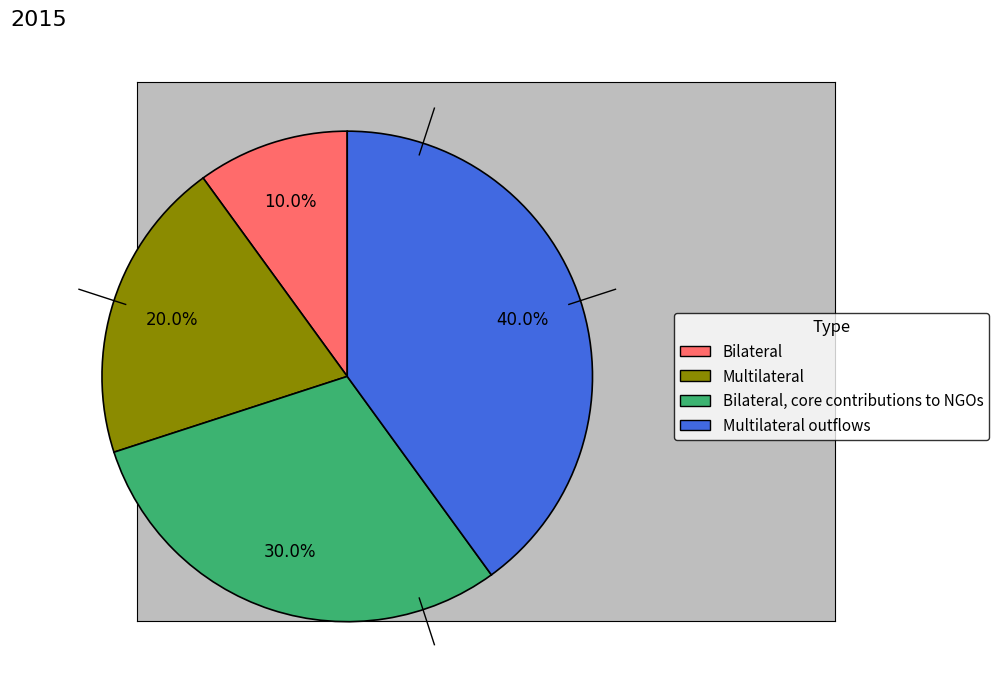

Does any single category account for the majority?

No